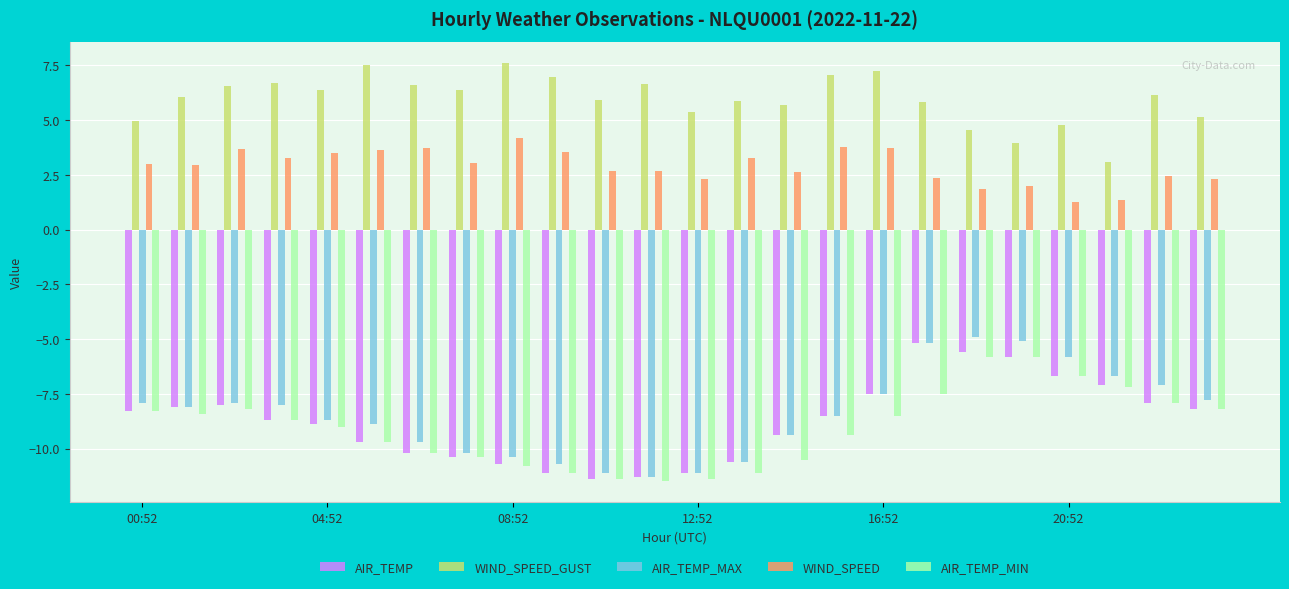

What is the difference between the second highest and minimum values in the AIR_TEMP_MAX series?

6.2